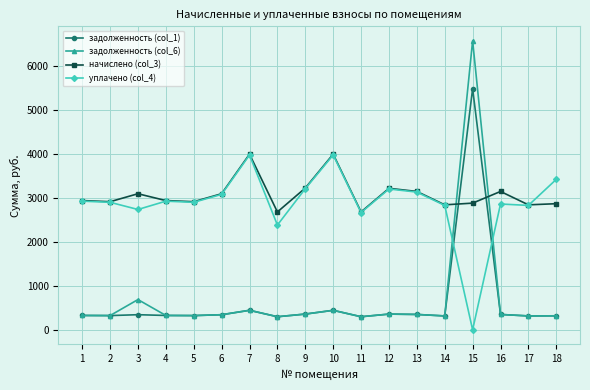

At which label does начислено (col_3) first exceed 2941?

1